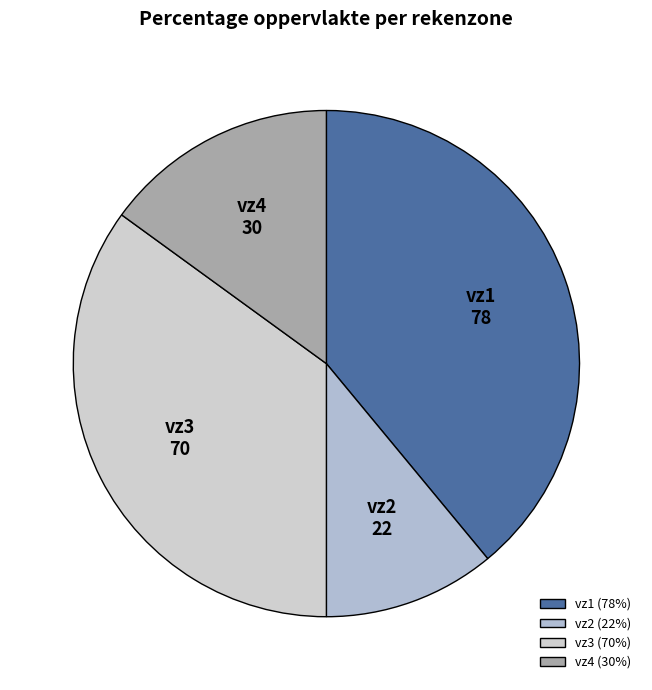

Between vz2 and vz1, which is larger?

vz1